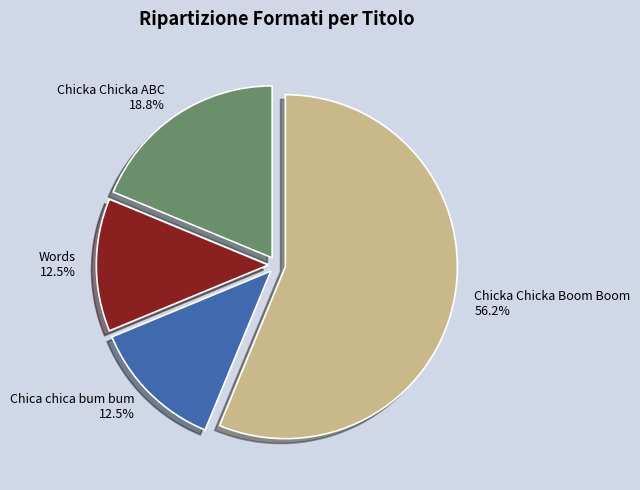

What is the ratio of the value at Words to the value at Chicka Chicka ABC?

0.7